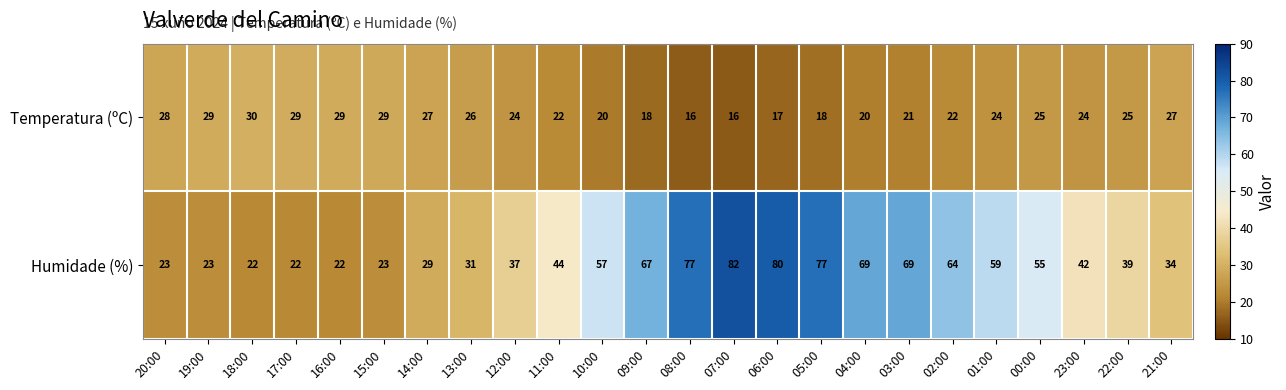

What is the difference between the maximum and minimum values in the Temperatura (ºC) series?

14